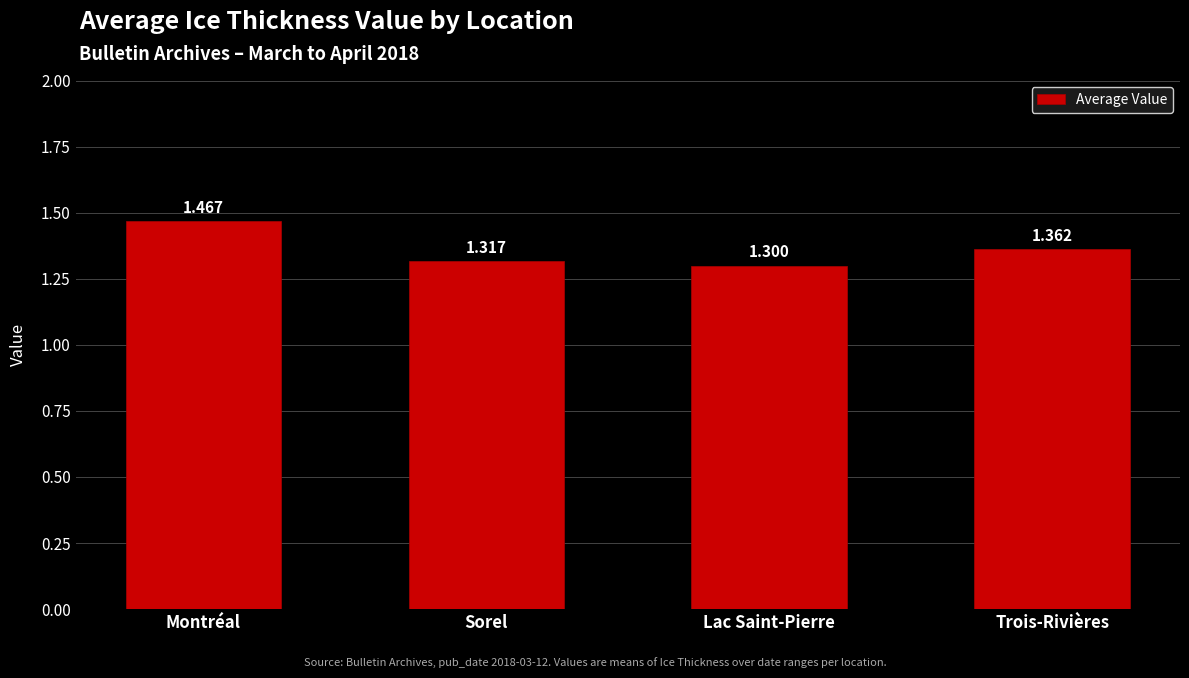

Read the value at Sorel.

1.3